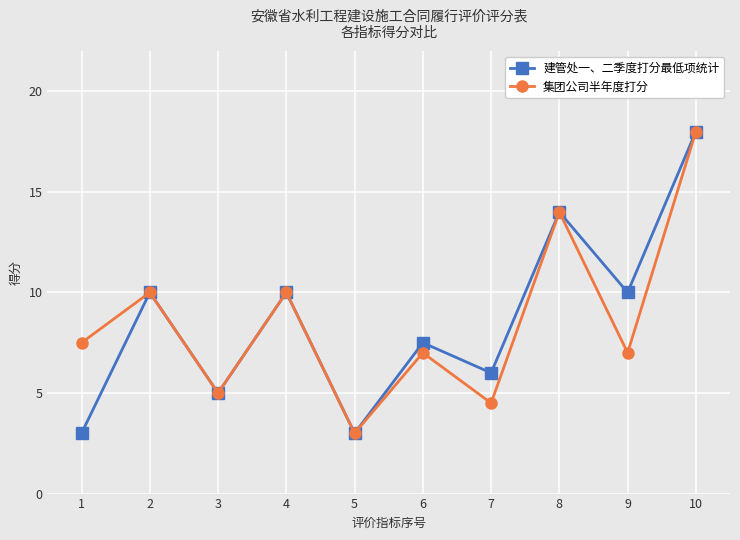

The value of 建管处一、二季度打分最低项统计 at 7 is 6.0. True or false?

True